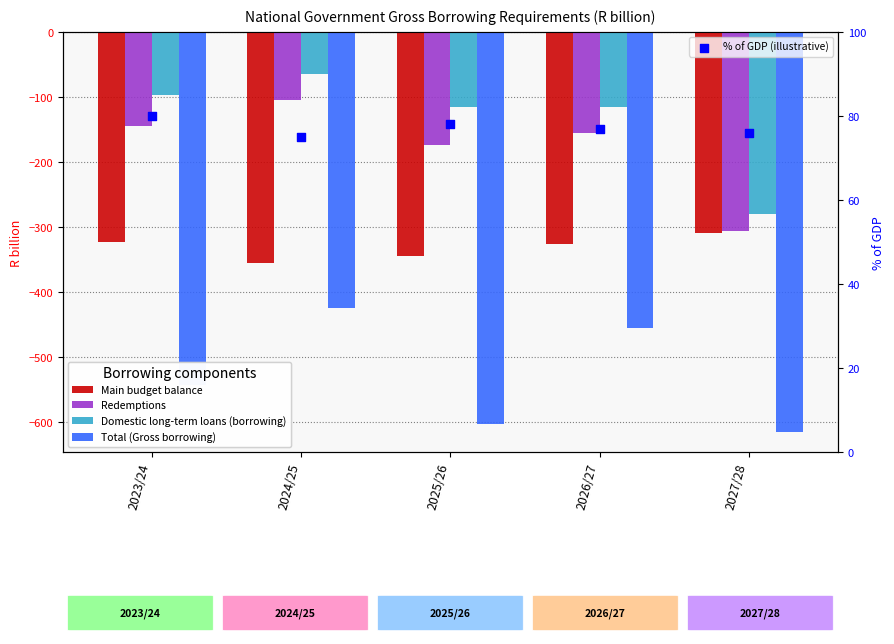

At how many categories does at least one series exceed -487?

5